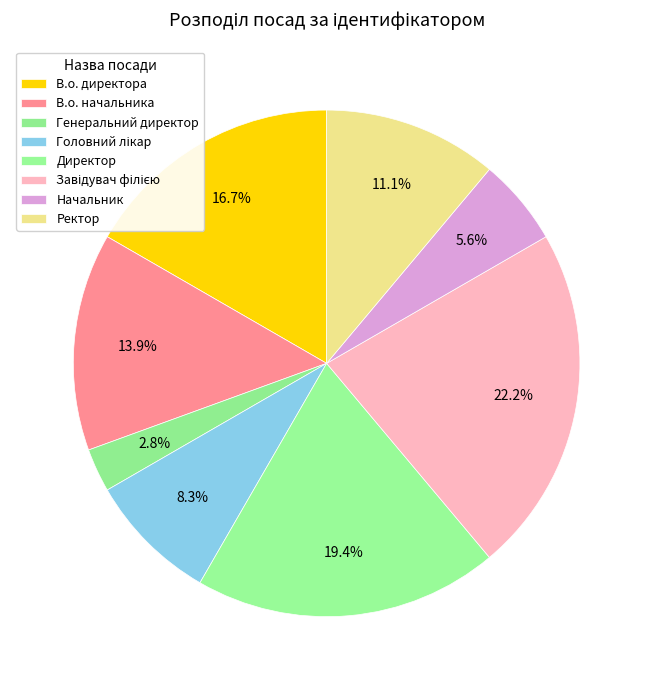

Is В.о. начальника the majority of the pie?

No